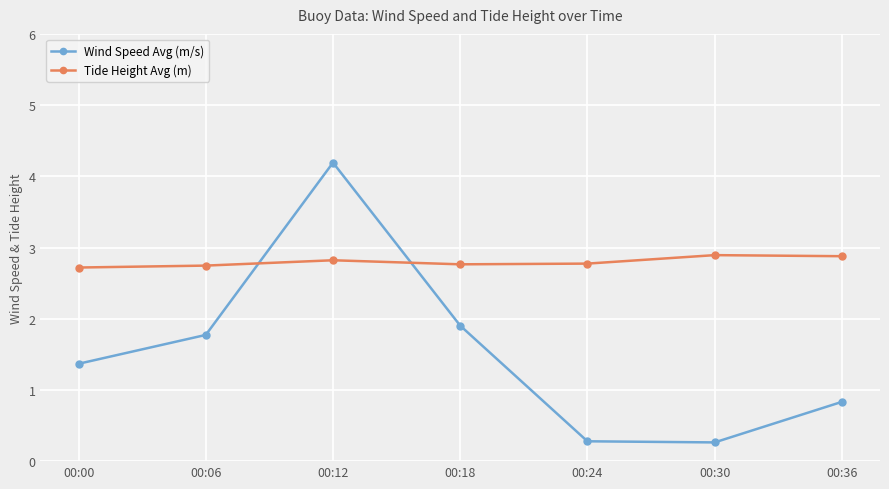

What is the difference between the highest and lowest values at 00:36?

2.0